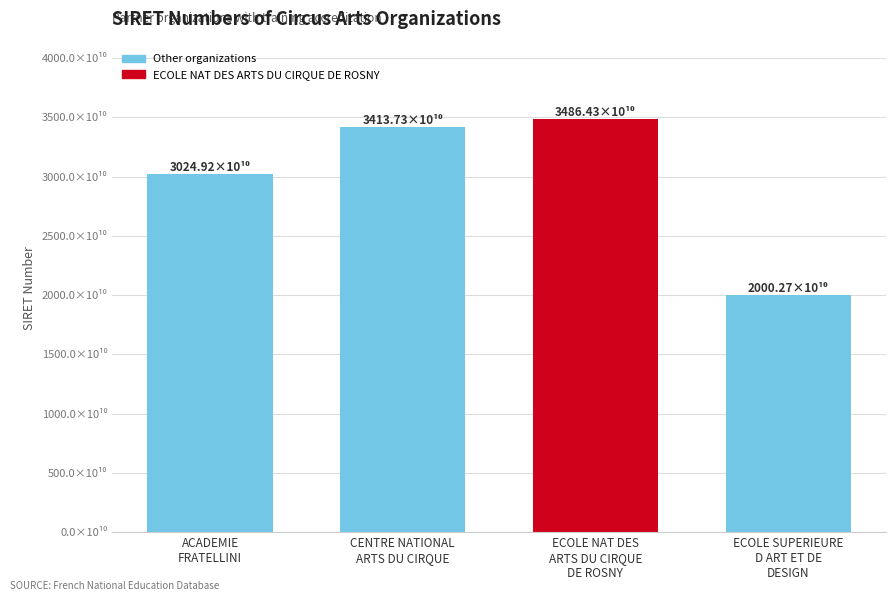

What is the ratio of the value at CENTRE NATIONAL
ARTS DU CIRQUE to the value at ACADEMIE
FRATELLINI?

1.1